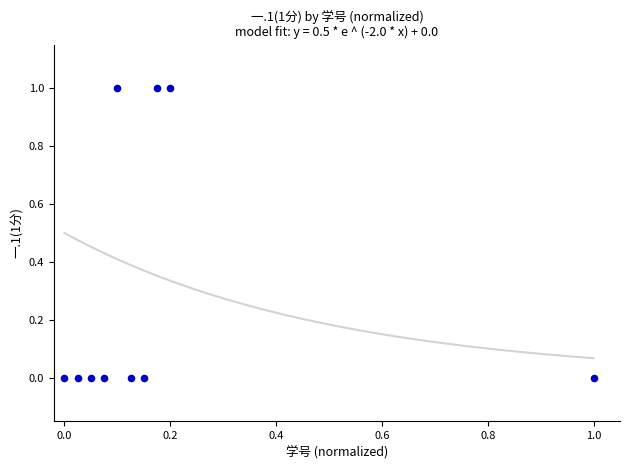

Count the number of points in this scatter plot.

10